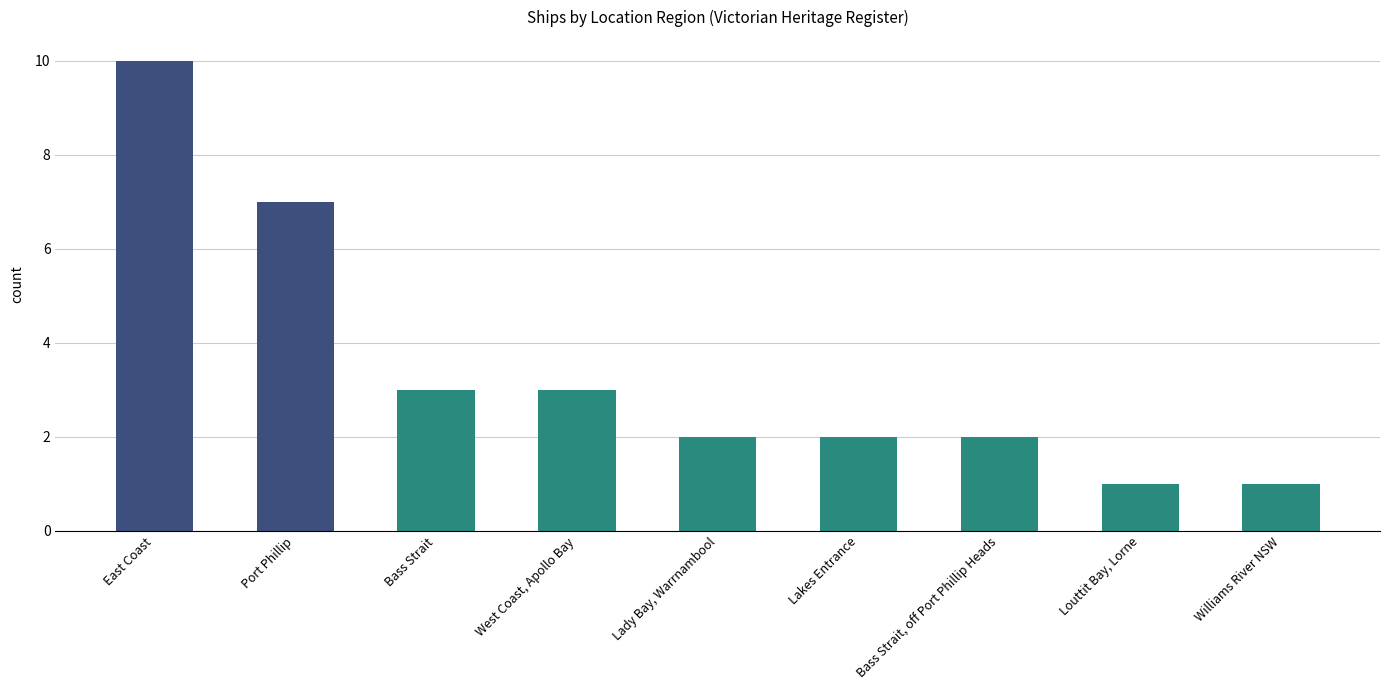

What value does the data have at West Coast, Apollo Bay?

3